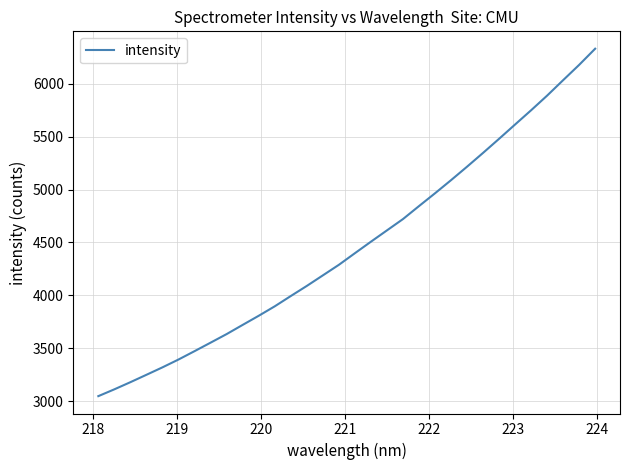

What is the minimum value shown in the chart?

3047.3